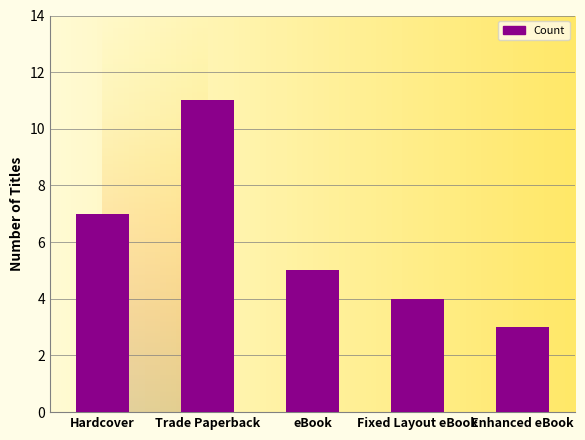

Rank the categories by value from lowest to highest.

Enhanced eBook, Fixed Layout eBook, eBook, Hardcover, Trade Paperback